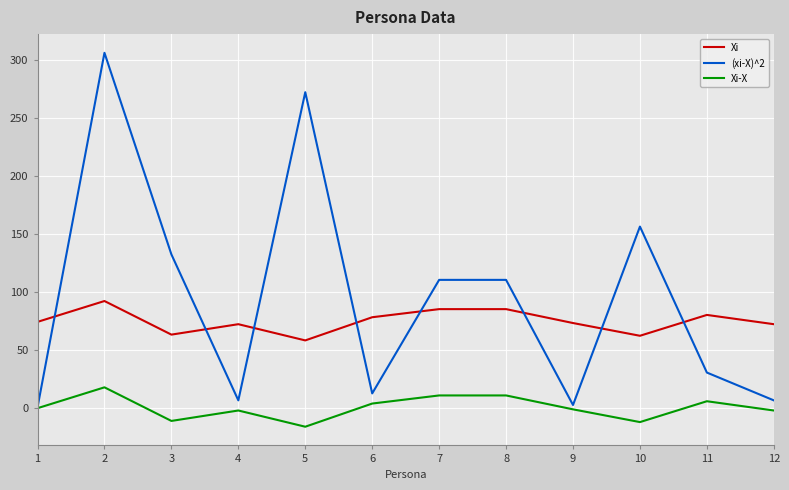

Which series has the widest spread of values?

(xi-X)^2